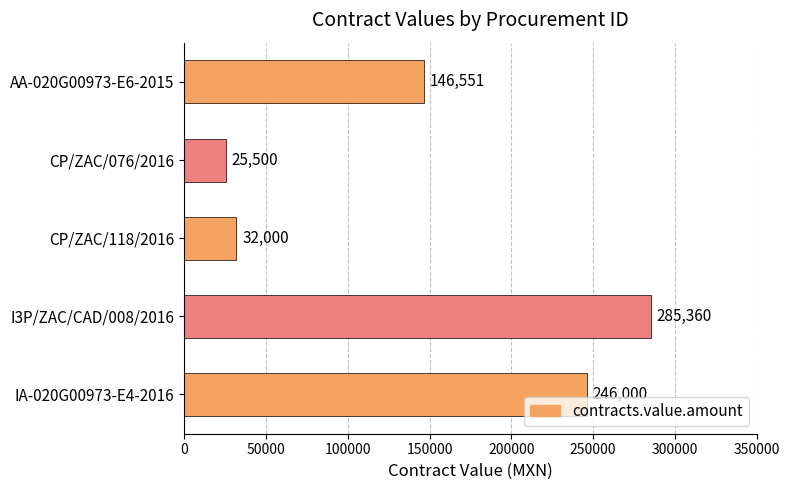

How many bars are there in total?

5